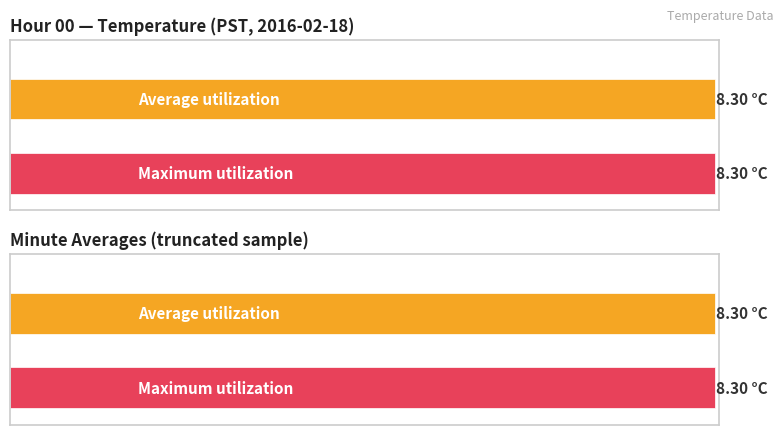

True or false: Average utilization has a value of 4.8 at 10.

False